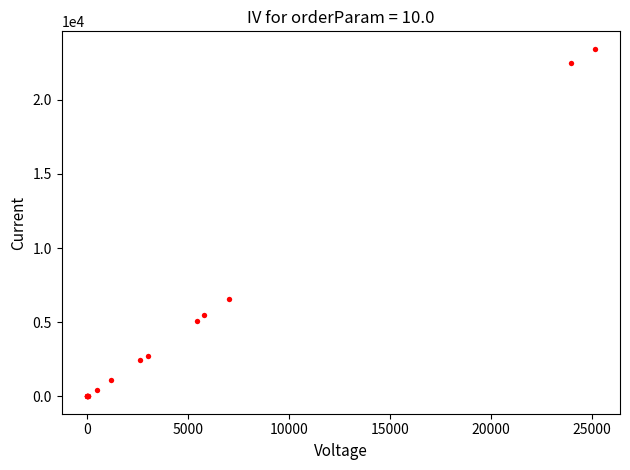

What Y value in the scatter plot is closest to 11722?

6598